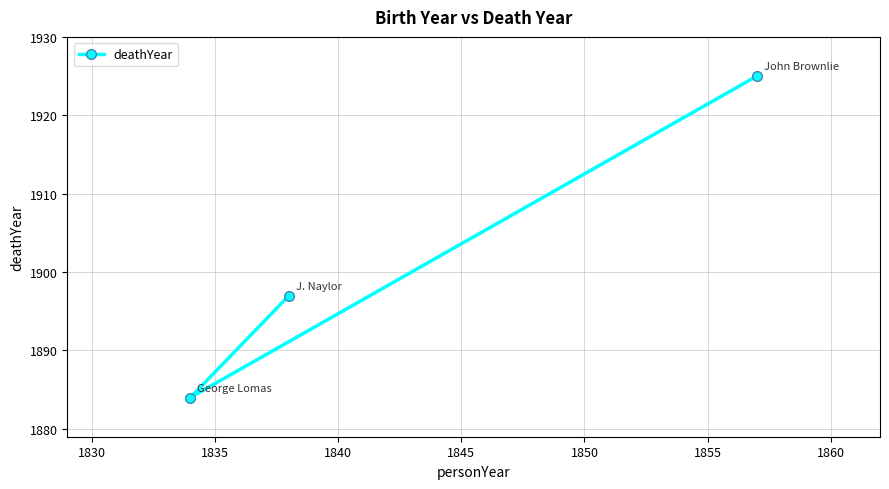

What is the value of the 2nd point from the left?

1897